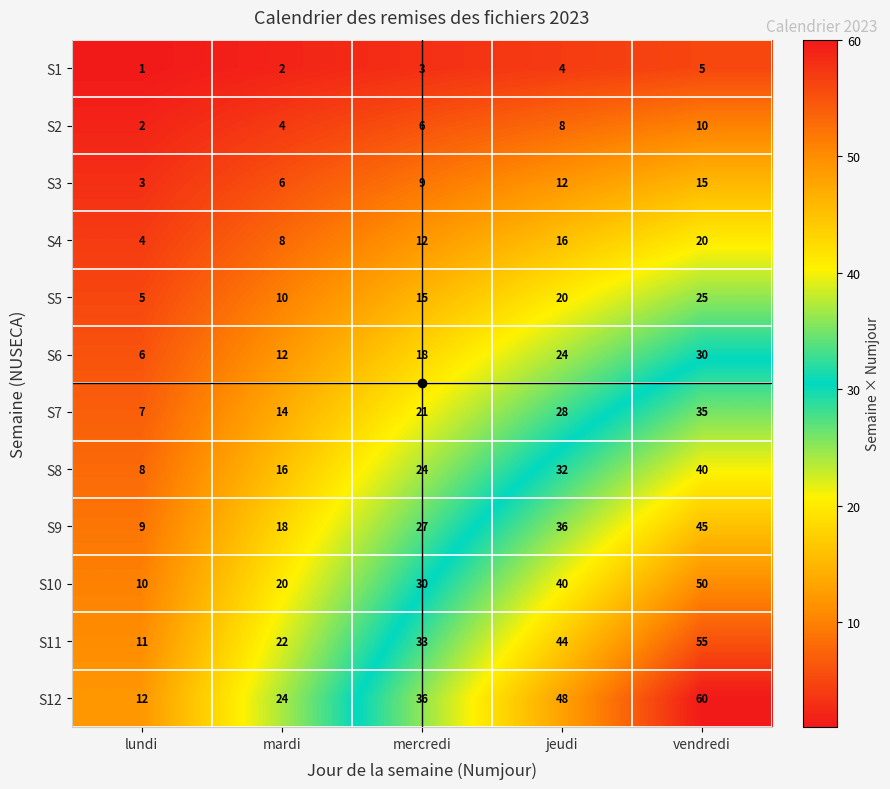

What is the sum of the S3 values at mardi and jeudi?

18